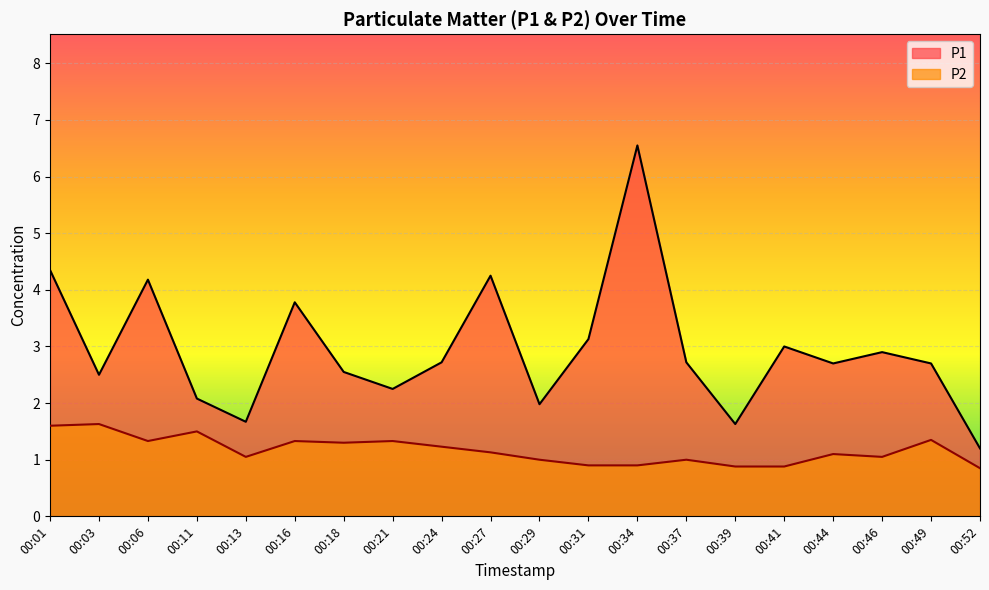

Which series changed the most between 00:39 and 00:49?

P1